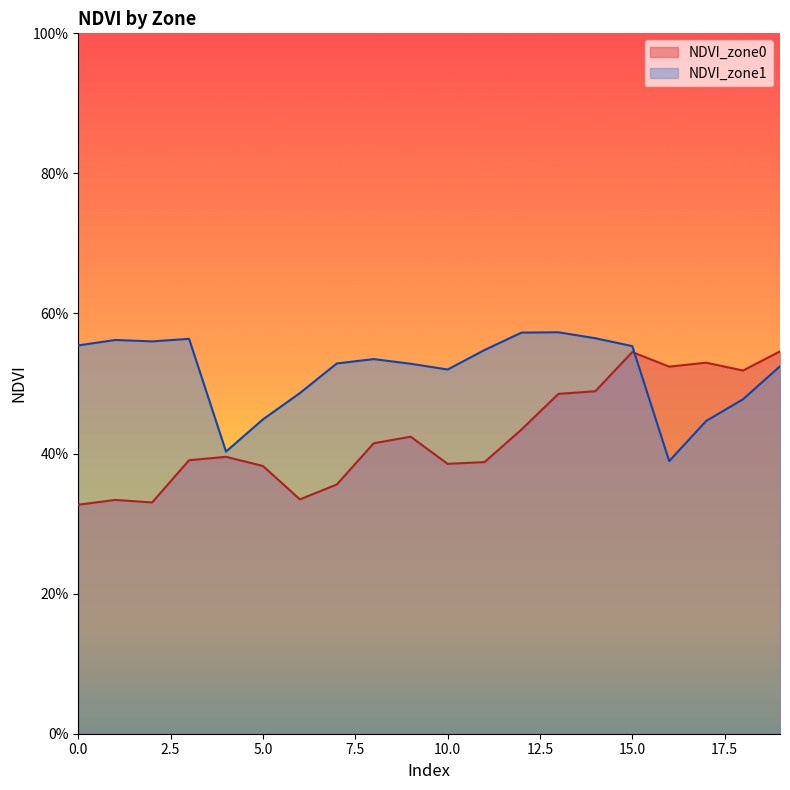

How many interior local valleys does the NDVI_zone1 series have?

4